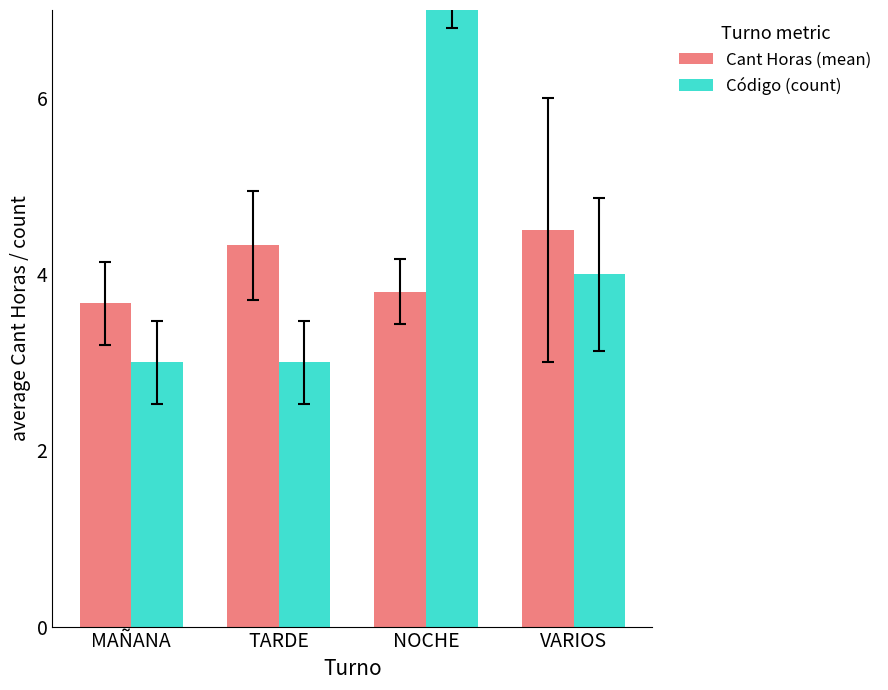

Are the bars grouped side by side (vs. stacked)?

Yes